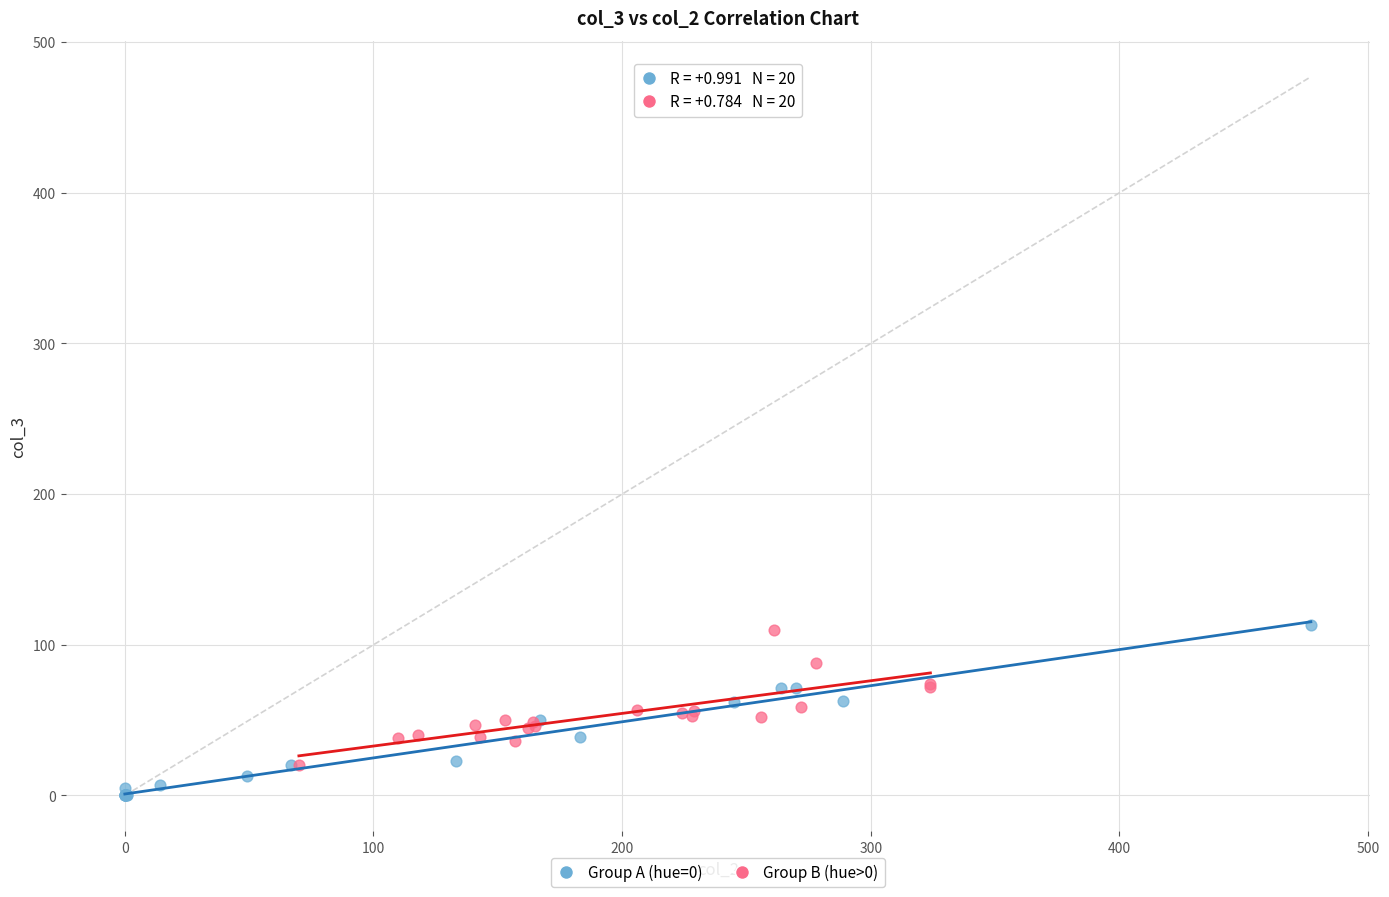

Which series contains the lowest Y value?

Group A (hue=0)